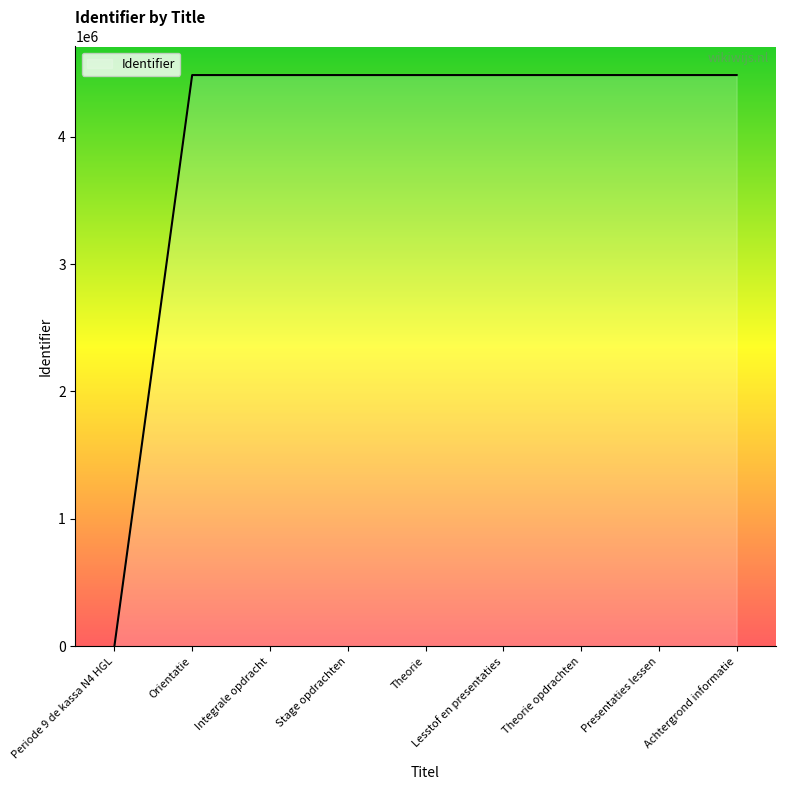

Is it true that the value at Theorie opdrachten is 1518064?

False